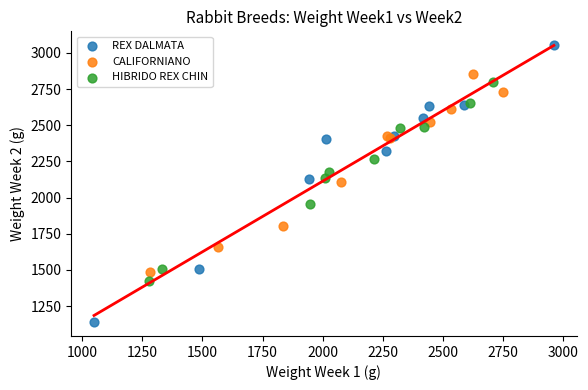

Which series contains the lowest Y value?

REX DALMATA